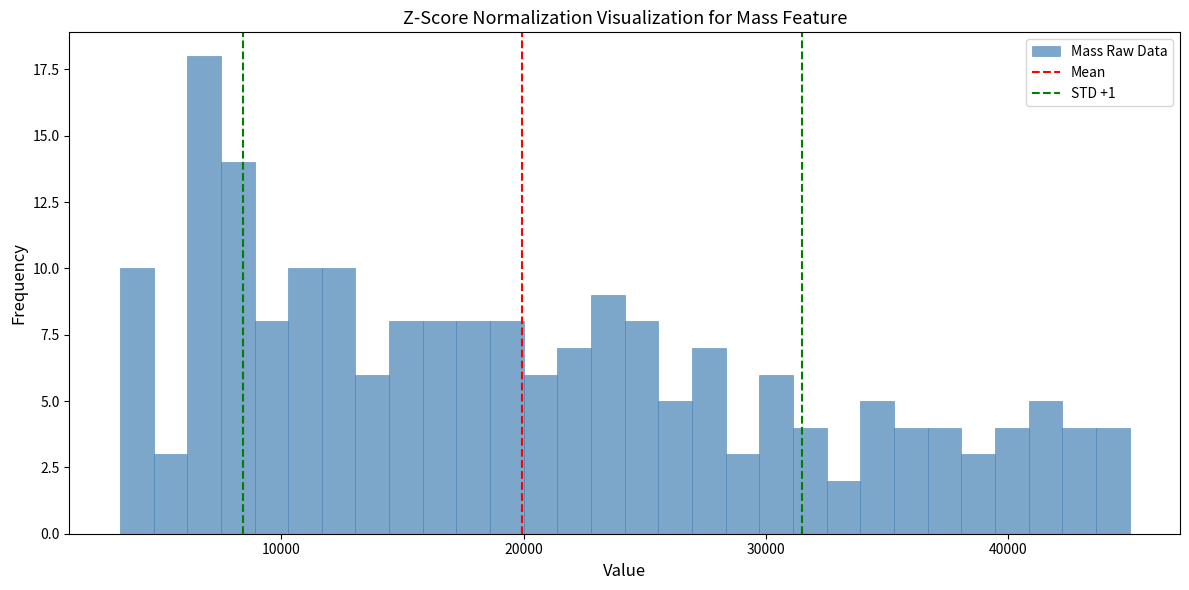

Read against the x-axis, roughly where is the centre of the tallest bar?

7000